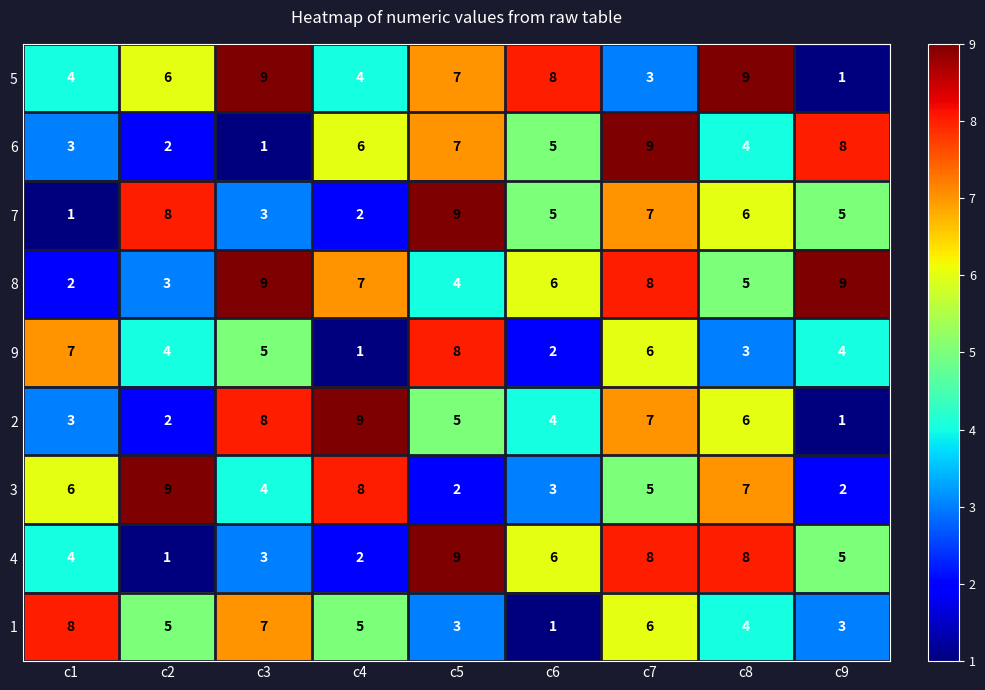

What is the sum of all 6 values?

45